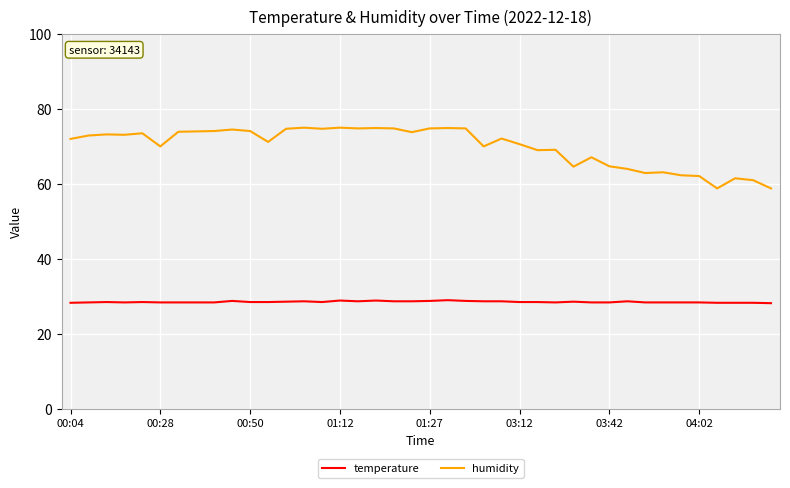

True or false: temperature has more than 1 interior local peaks.

True